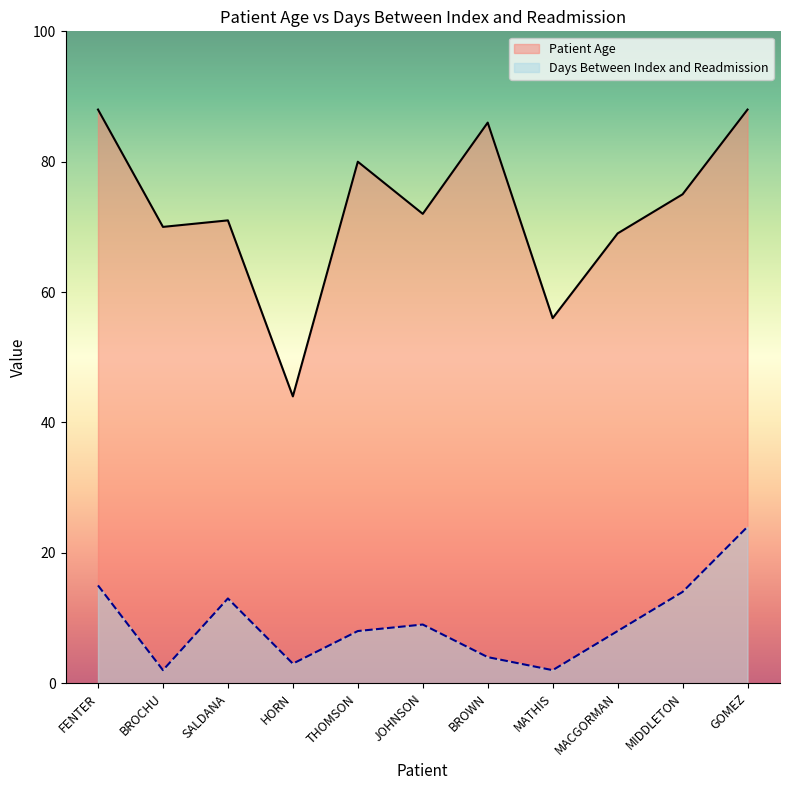

True or false: Patient Age and Days Between Index and Readmission intersect in this chart.

False